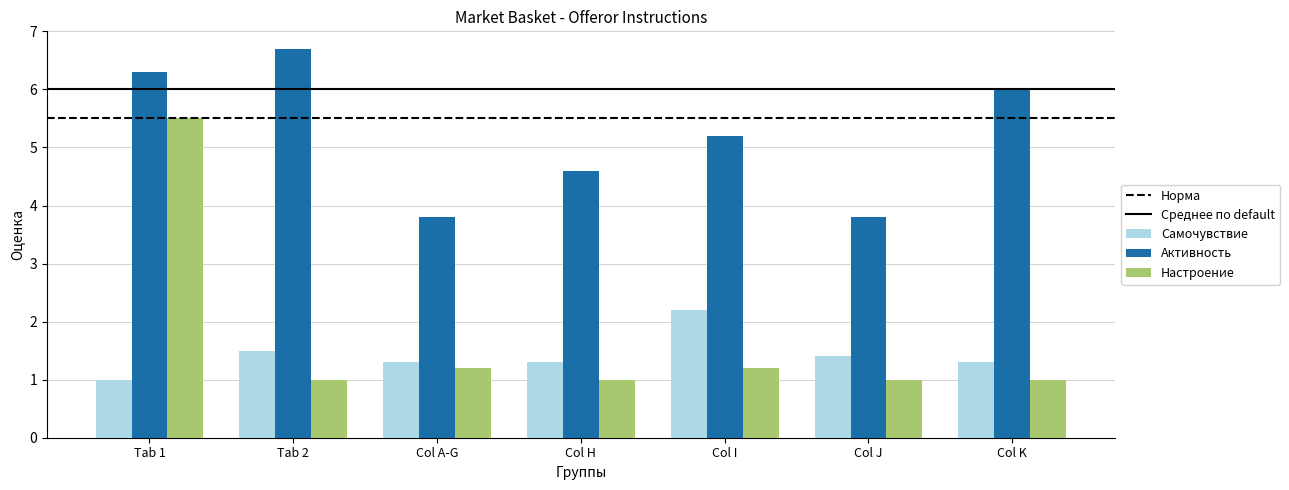

What is the difference between the second highest and minimum values in the Настроение series?

0.2